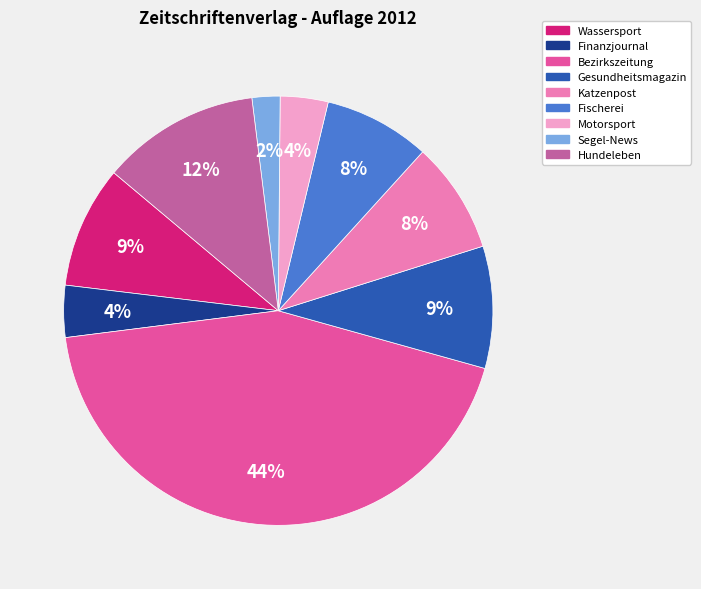

Count the number of slices in the pie.

9